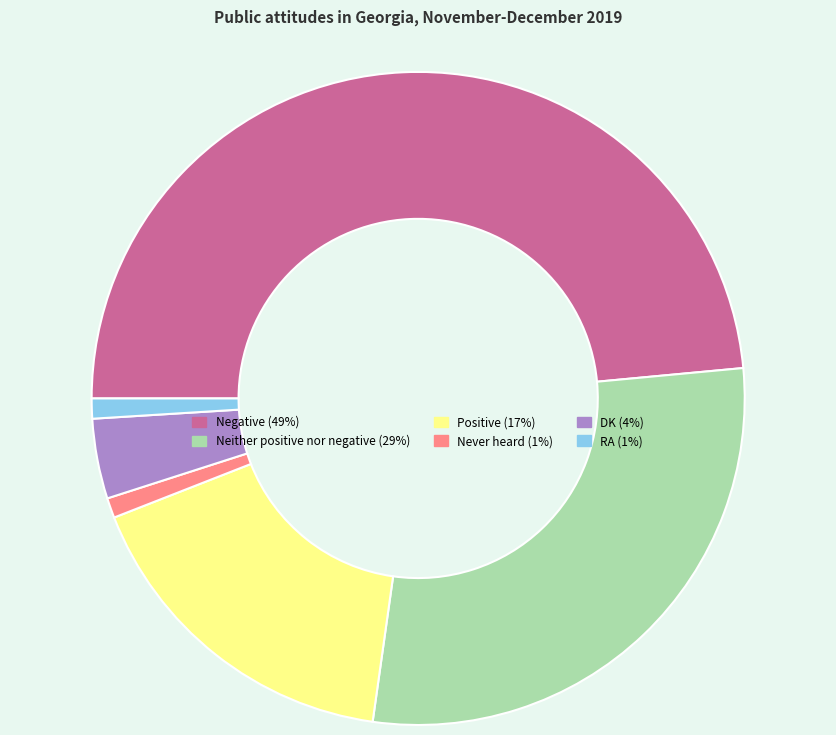

Is it true that Negative is 36% of the pie?

False